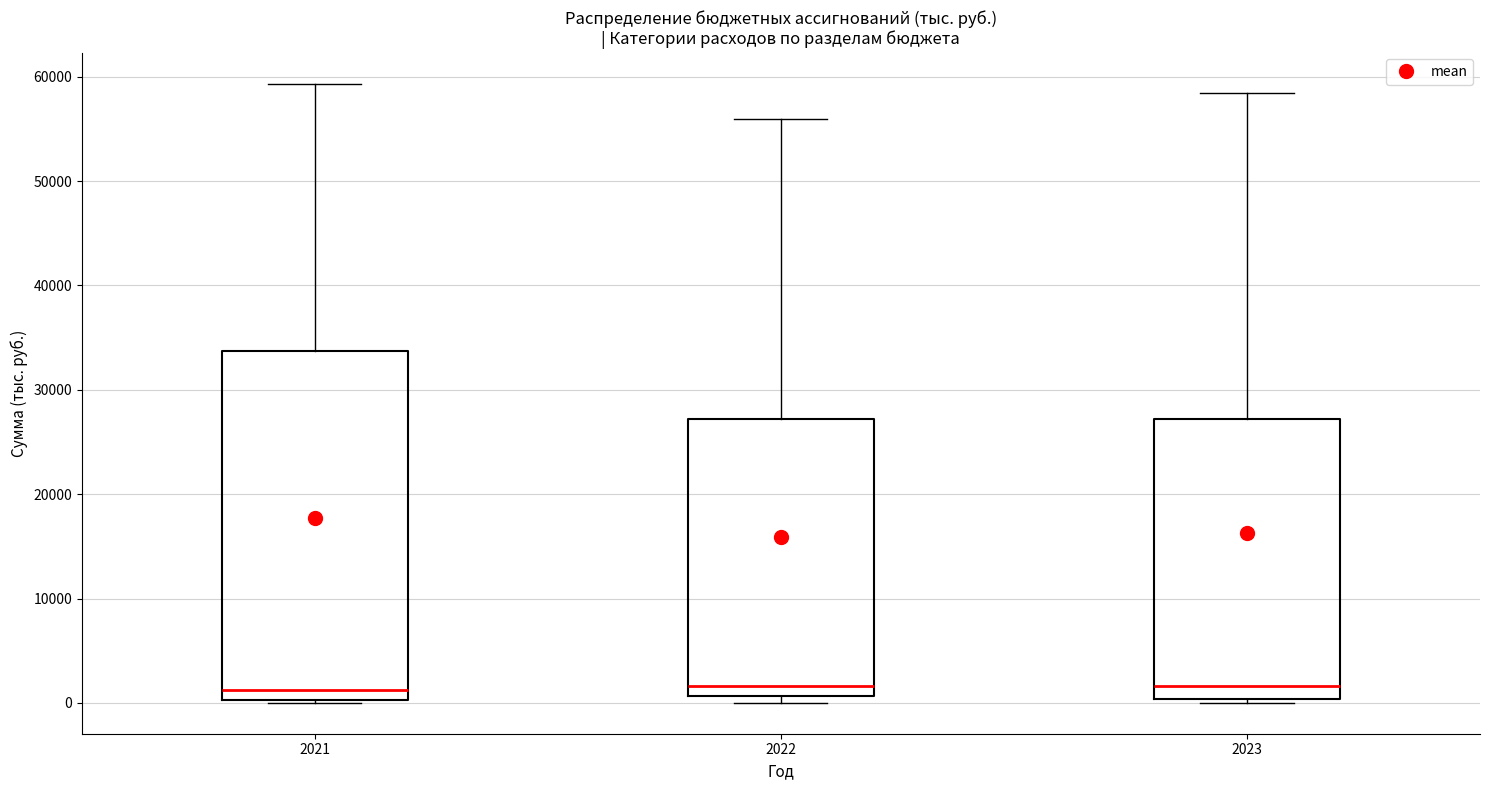

Reading left to right, read every box against the y-axis: the position of its median line, the range the box covers, and the ends of its whiskers. The values are not printed on the chart, so give them approximately, as read against the axis.

2021: median 1000, box 0 to 34000, whiskers 0 to 59000
2022: median 2000, box 1000 to 27000, whiskers 0 to 56000
2023: median 2000, box 0 to 27000, whiskers 0 (just below the box's lower edge) to 58000